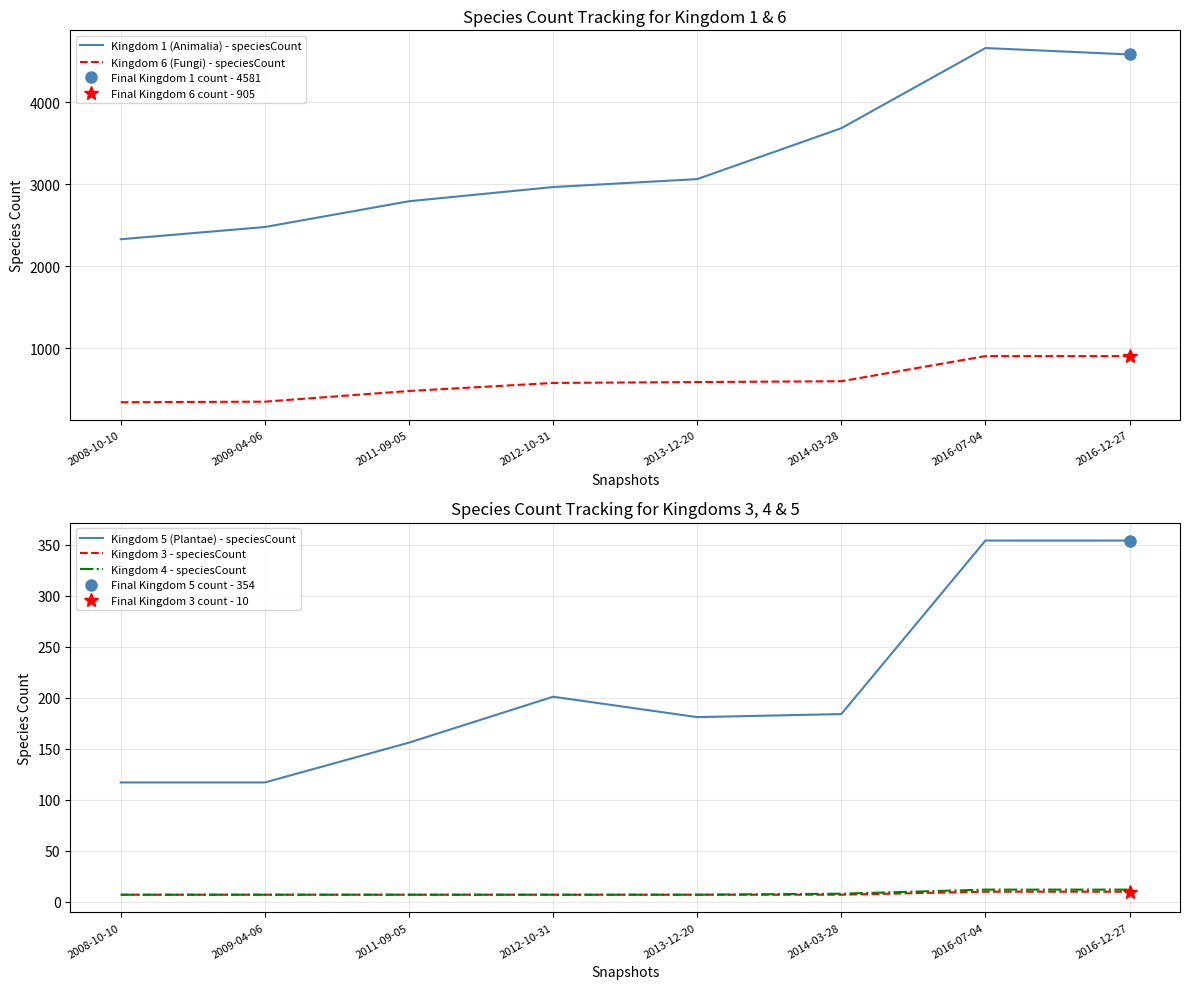

At how many categories does at least one series exceed 1681?

8